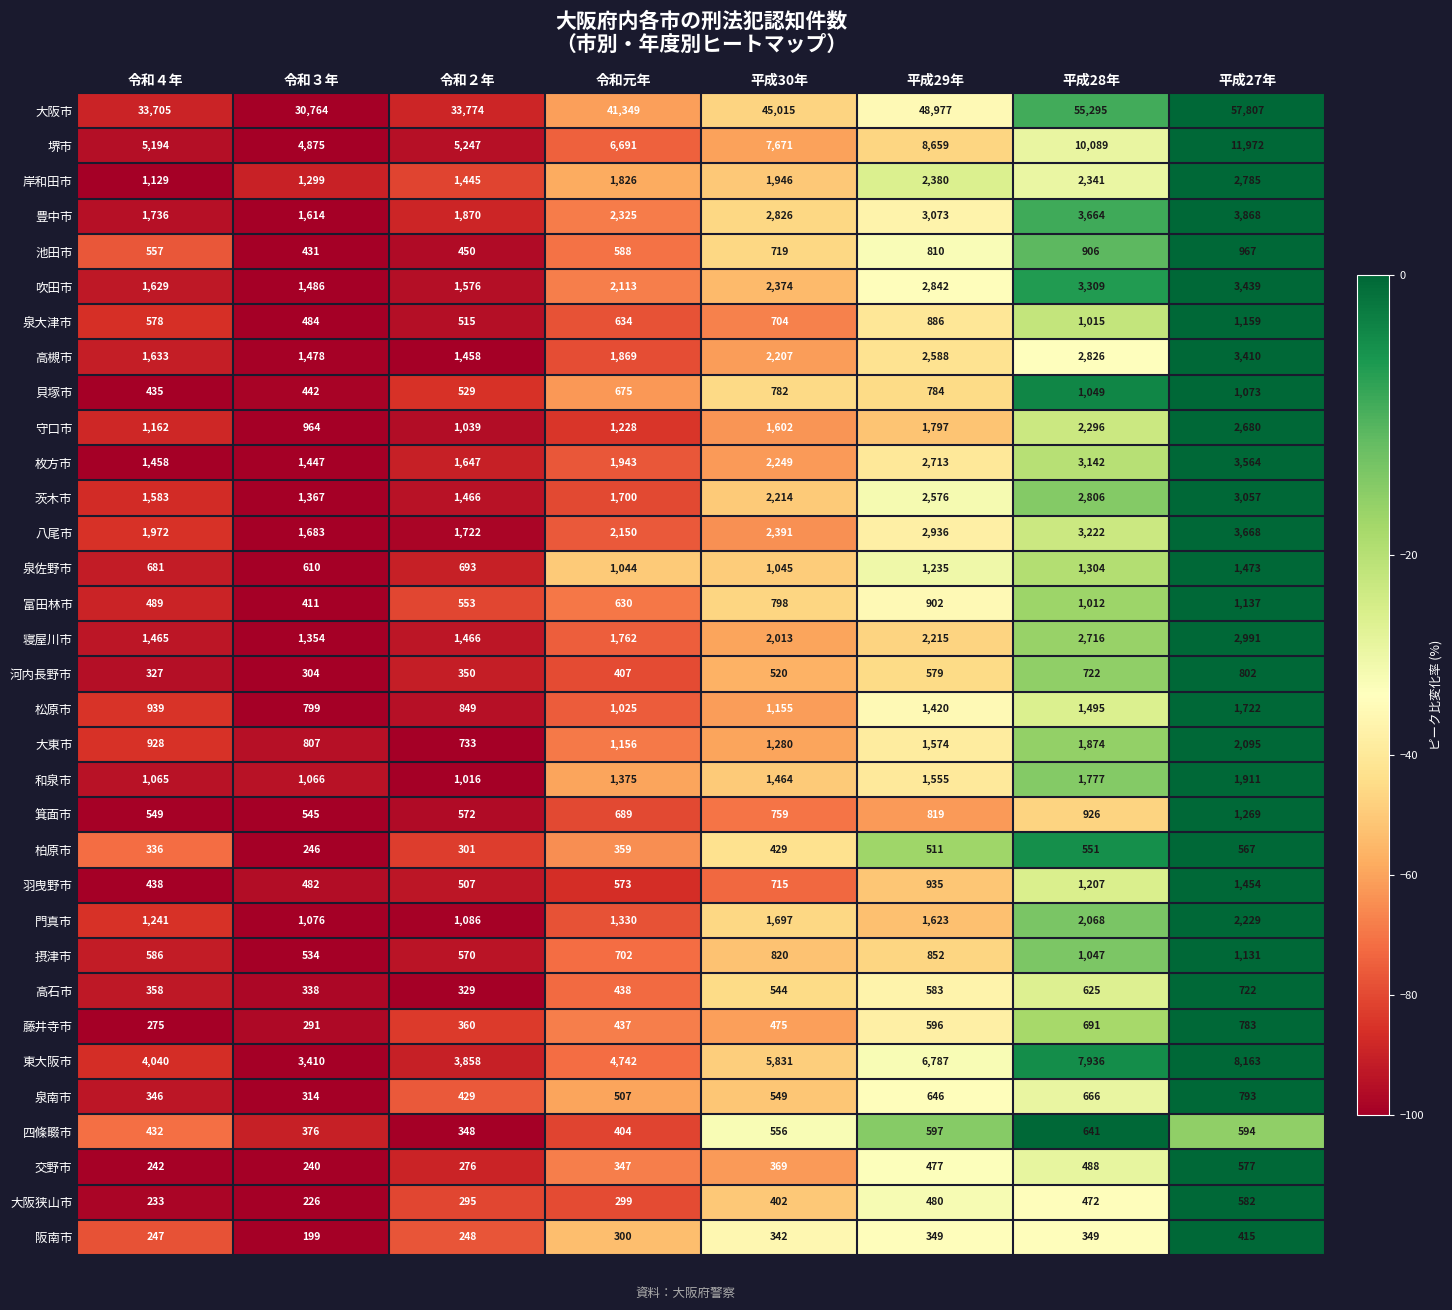

What is the difference between the highest and lowest values at 令和元年?

41050